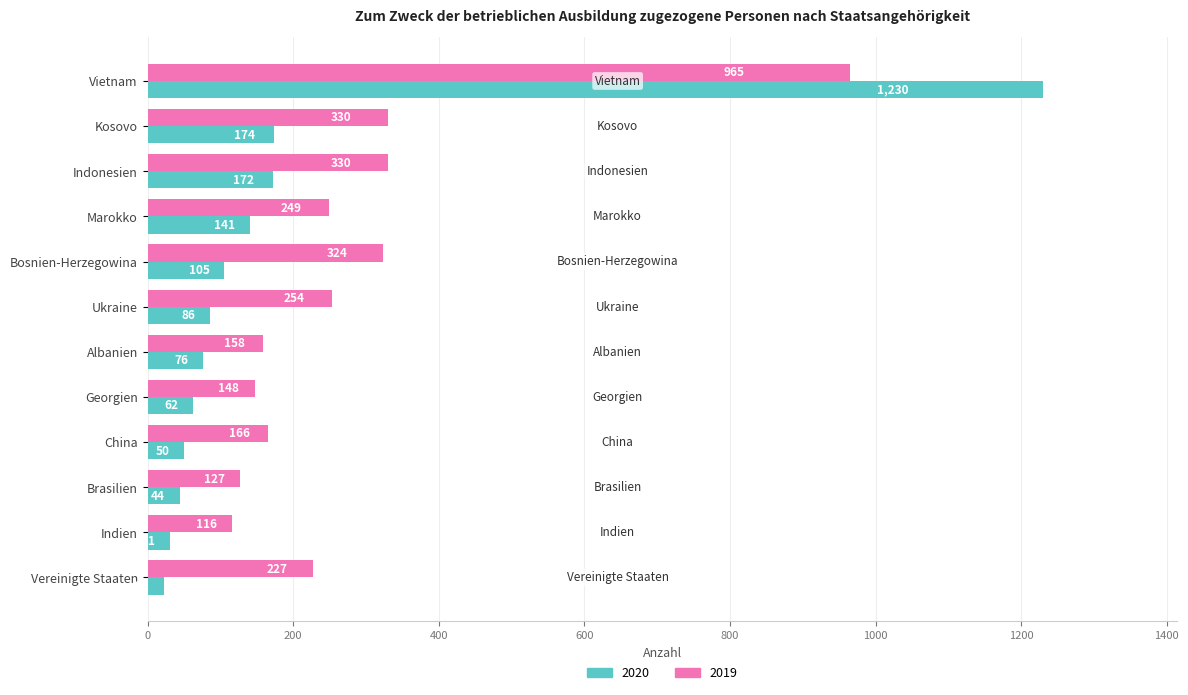

What is the sum of the 2020 values at Kosovo and Georgien?

236